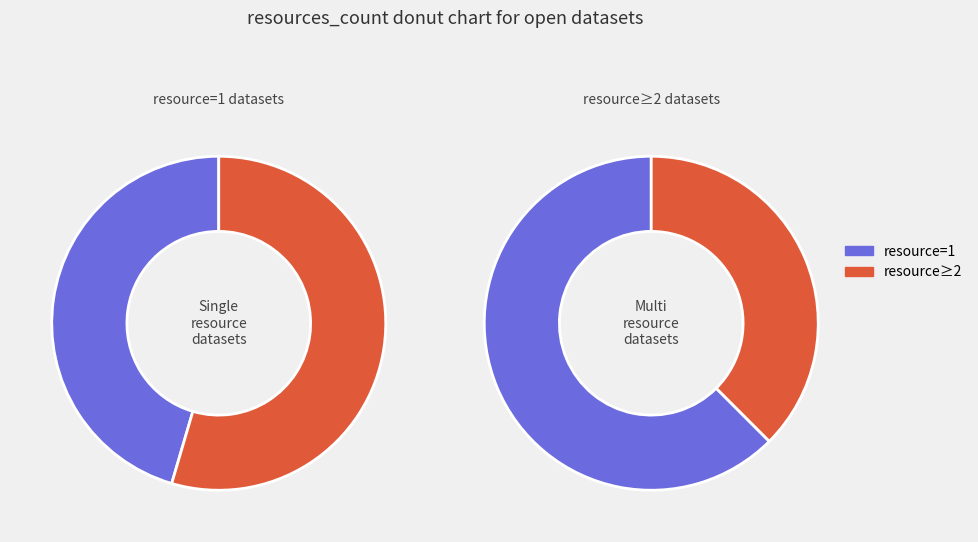

True or false: Other accounts for 31% of the total.

False